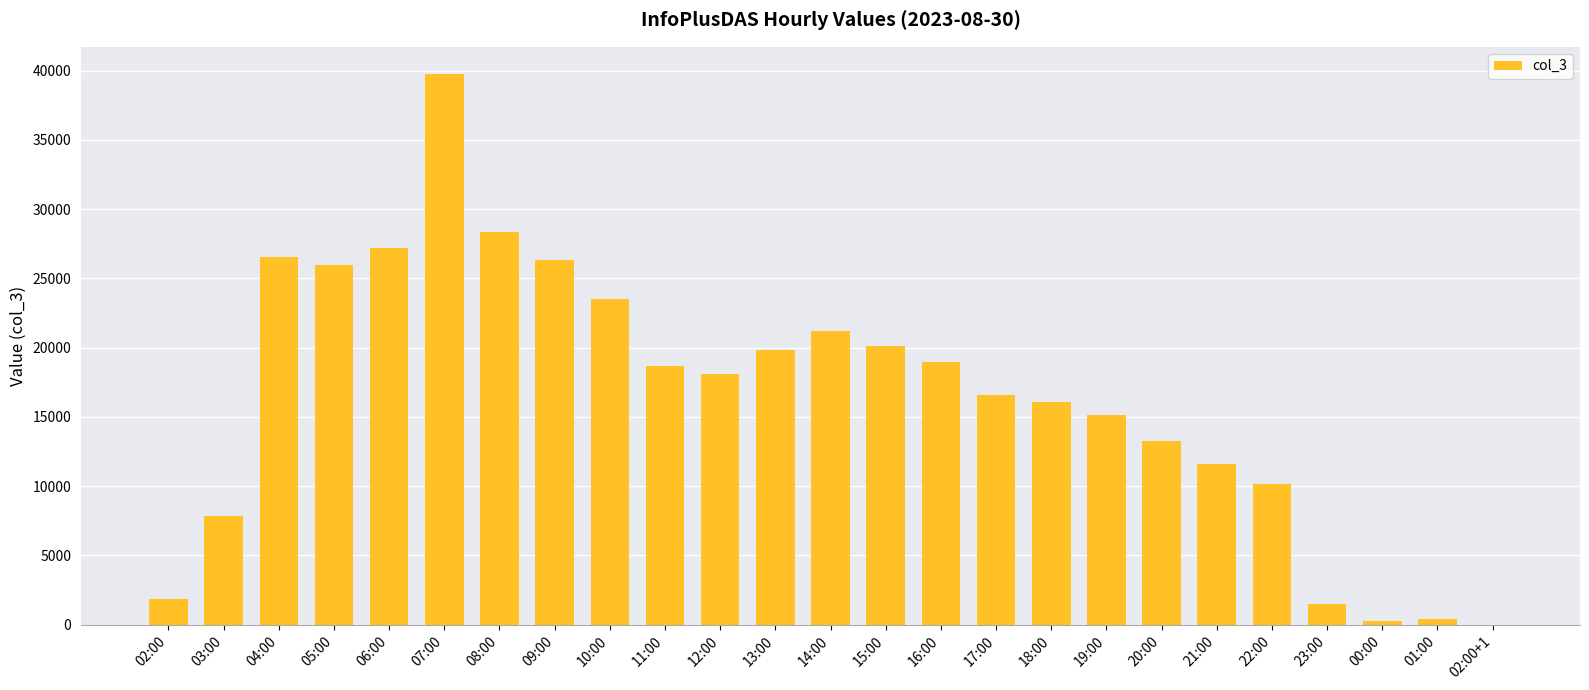

What is the change in value from 03:00 to 06:00?

+19343